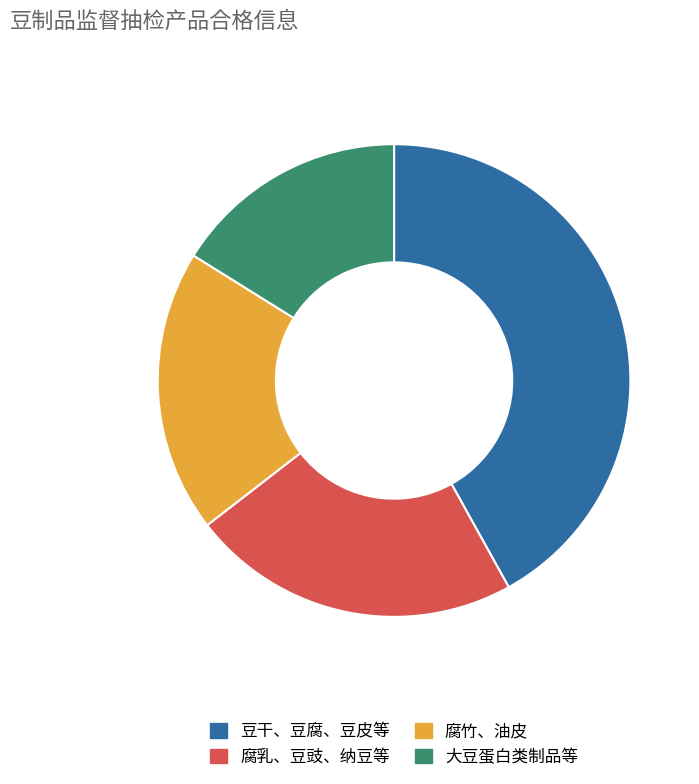

True or false: 大豆蛋白类制品等 accounts for 4% of the total.

False